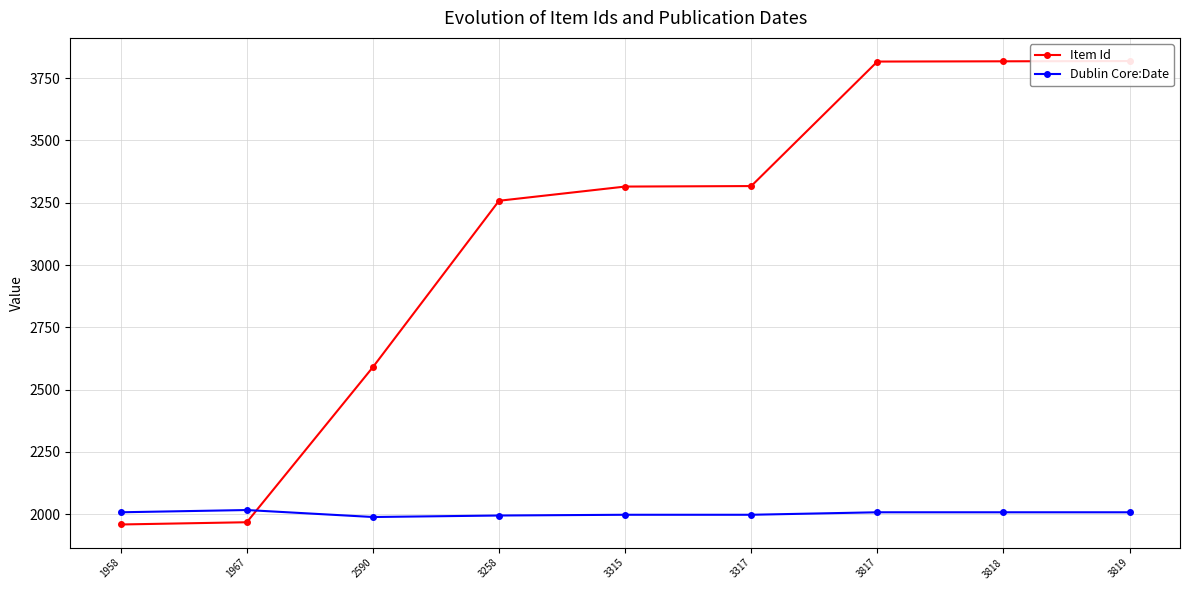

What is the total value across all series at 3258?

5252